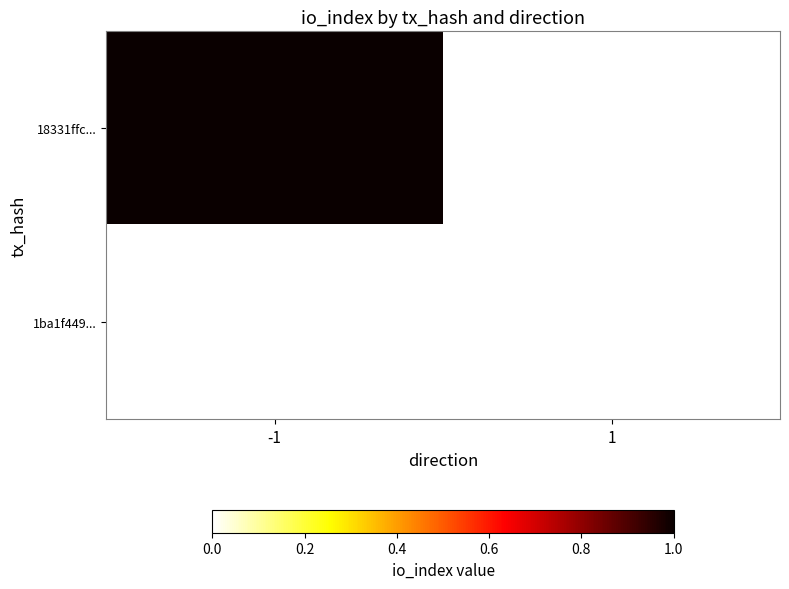

Which category has the lowest value across all series?

1